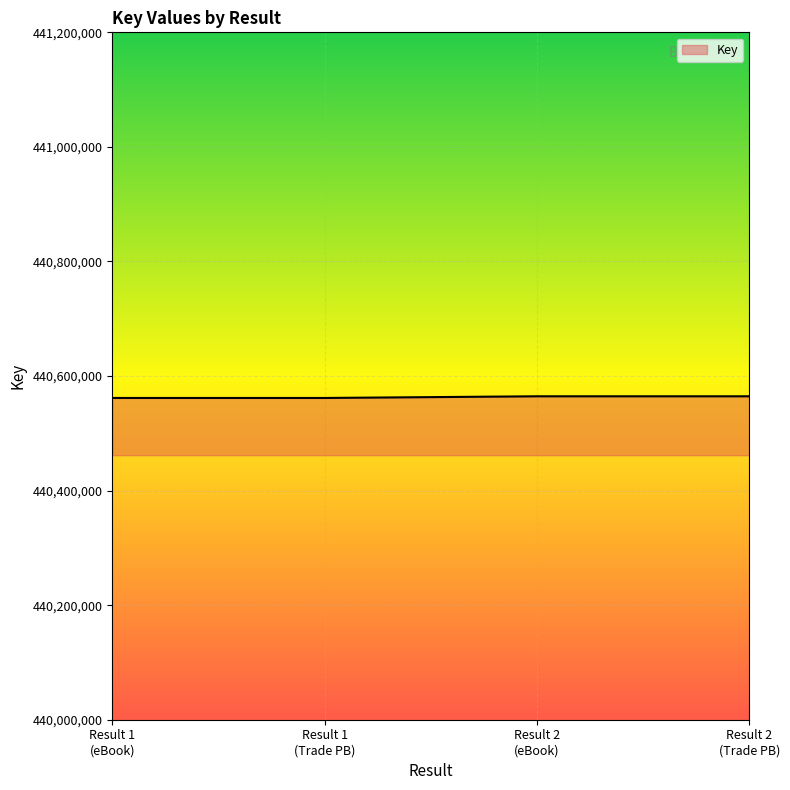

What is the average value?

440563164